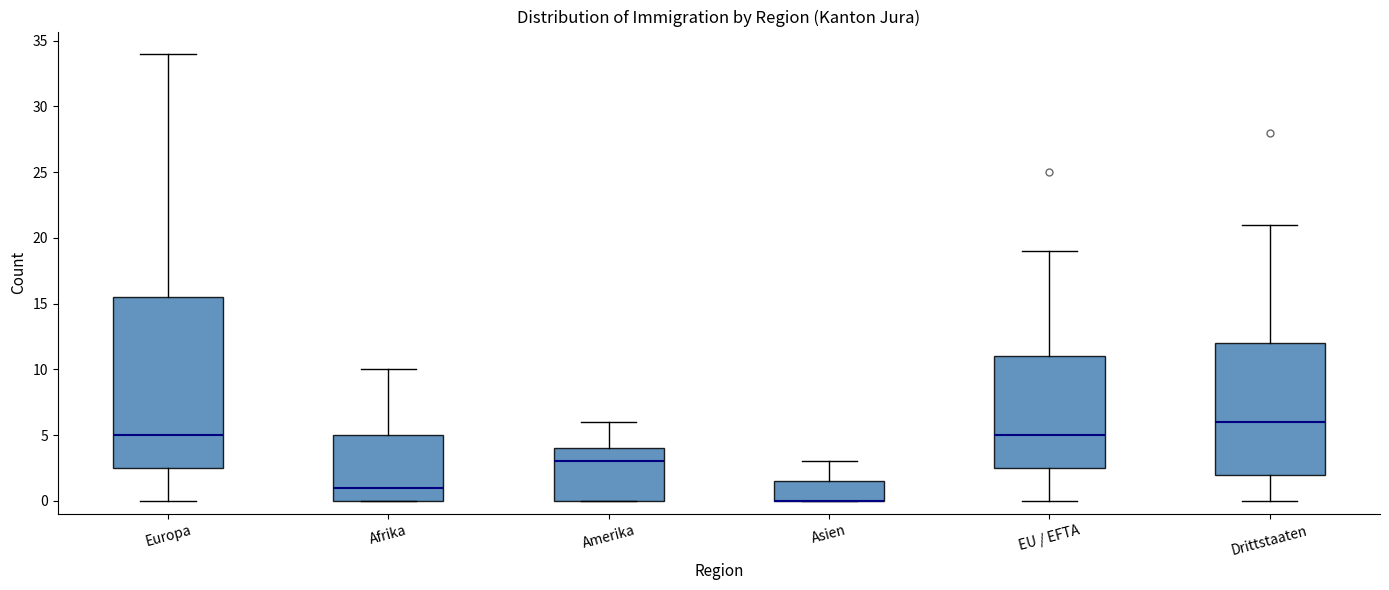

Where is the upper edge of the box for Asien on the y-axis? The values are not printed on the chart, so give them approximately, as read against the axis.

1.5